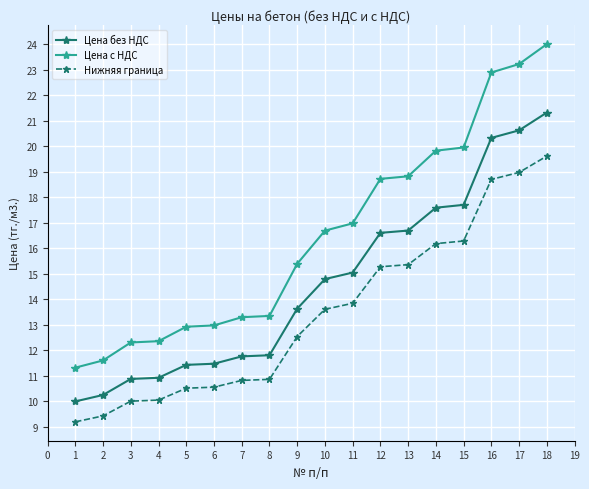

What is the total value across all series at 12?

50.6